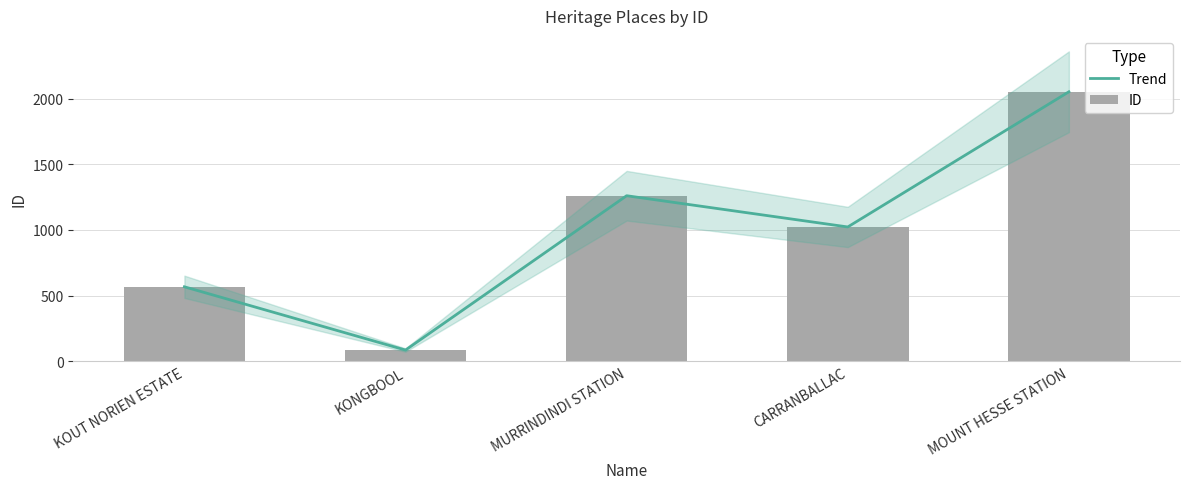

Reading right to left, list all the values displayed in this chart.

Trend: 2053	1023	1261	85	567
ID: 2053	1023	1261	85	567